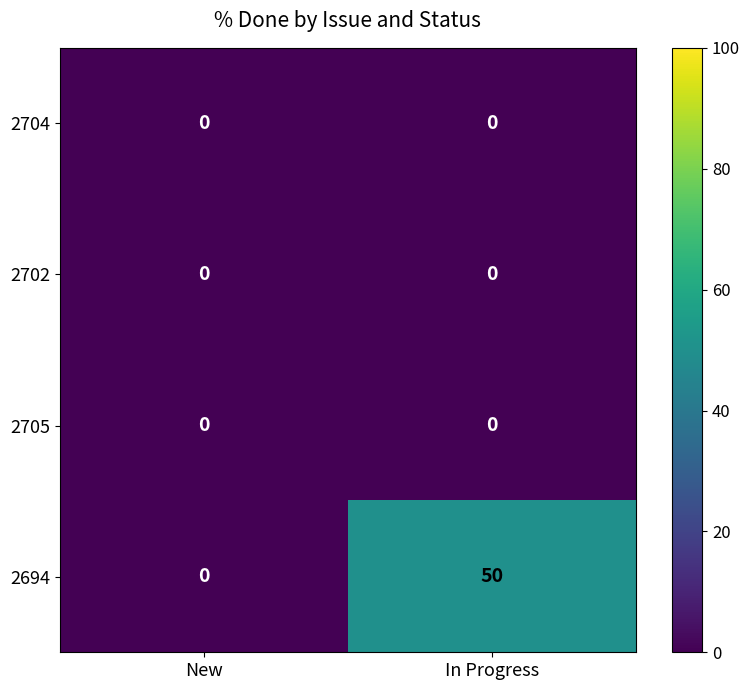

Reading right to left, what are all the values shown in this chart?

2704: In Progress=0	New=0
2702: In Progress=0	New=0
2705: In Progress=0	New=0
2694: In Progress=50	New=0